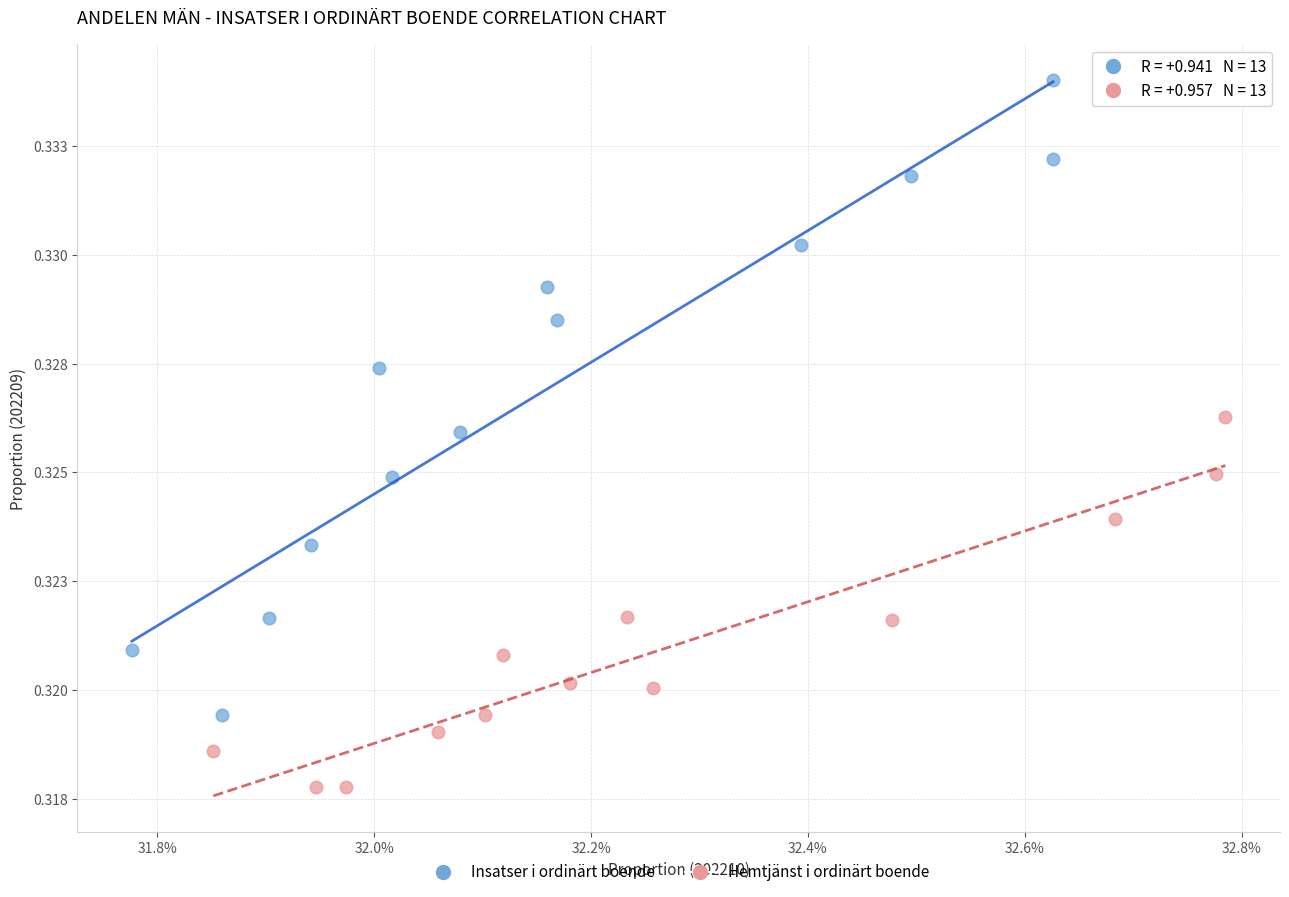

Which series contains the lowest Y value?

Hemtjänst i ordinärt boende